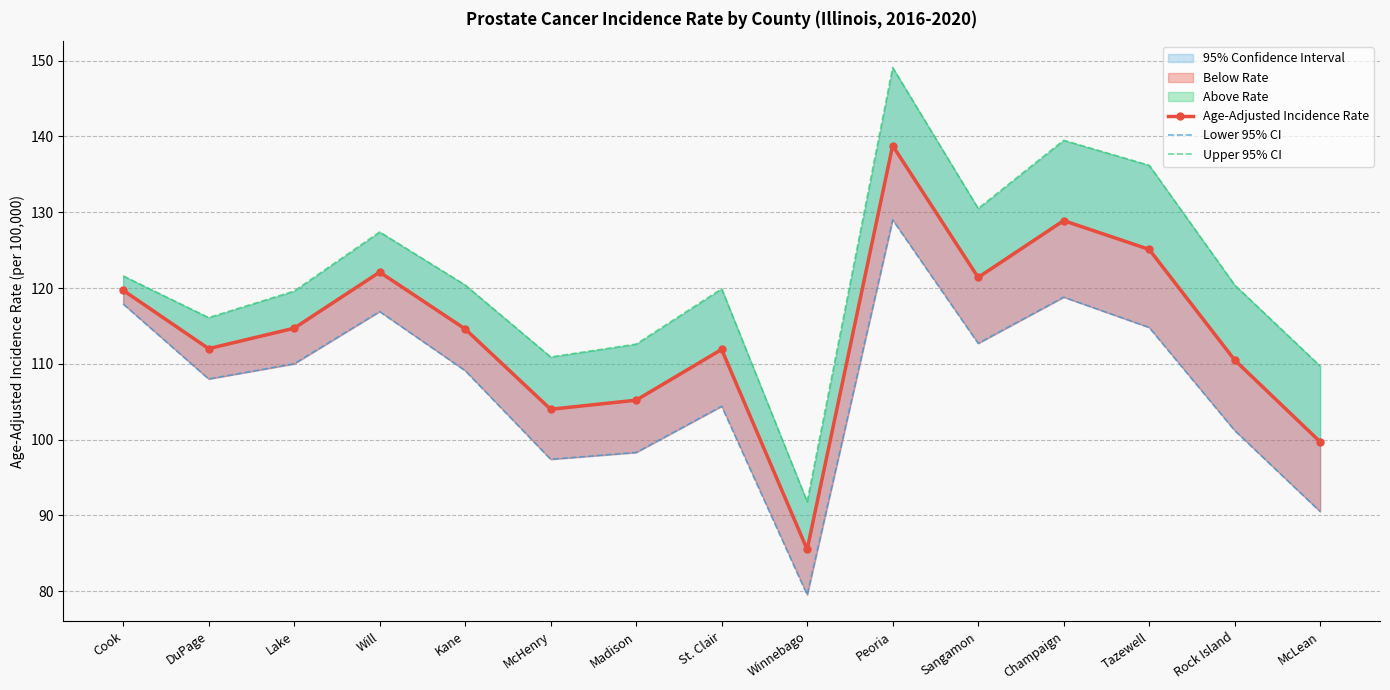

Read the Age-Adjusted Incidence Rate value at Tazewell.

125.1